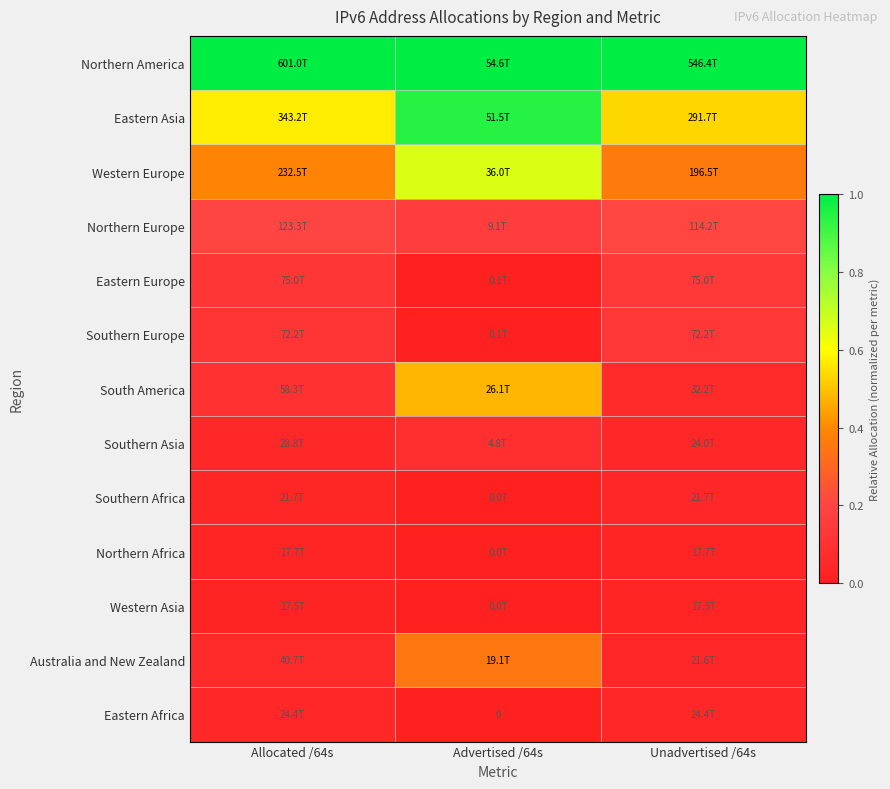

What is the difference between the highest and lowest values at Unadvertised /64s?

1.0